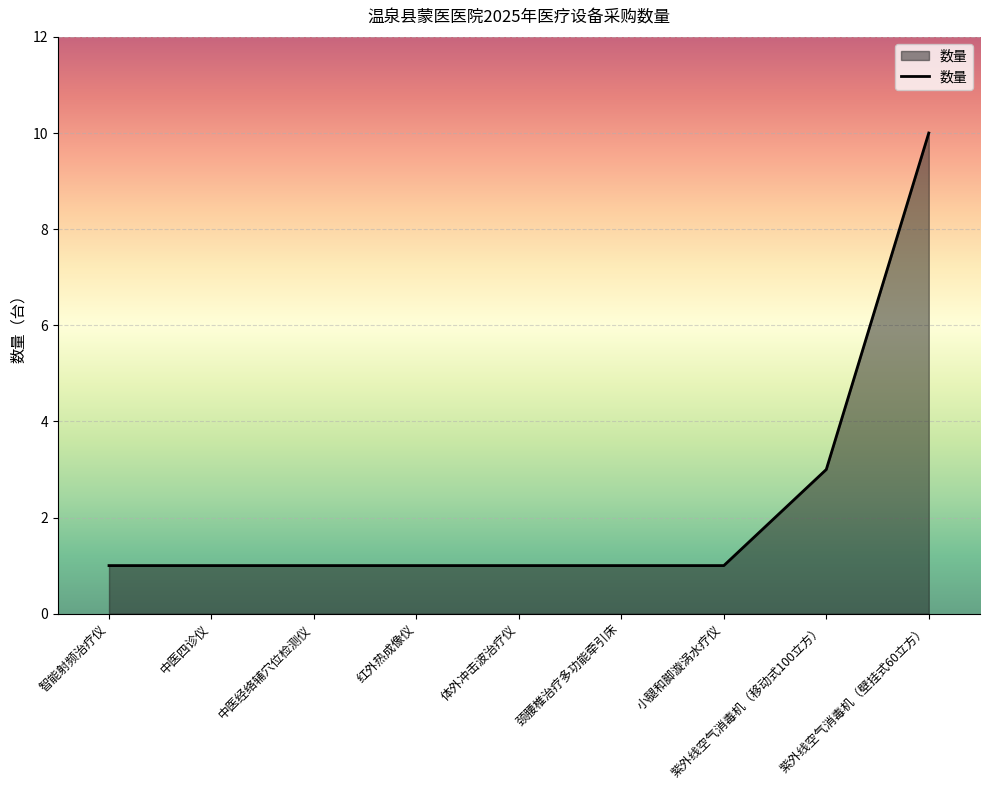

Reading right to left, extract all data points from this chart.

10	3	1	1	1	1	1	1	1